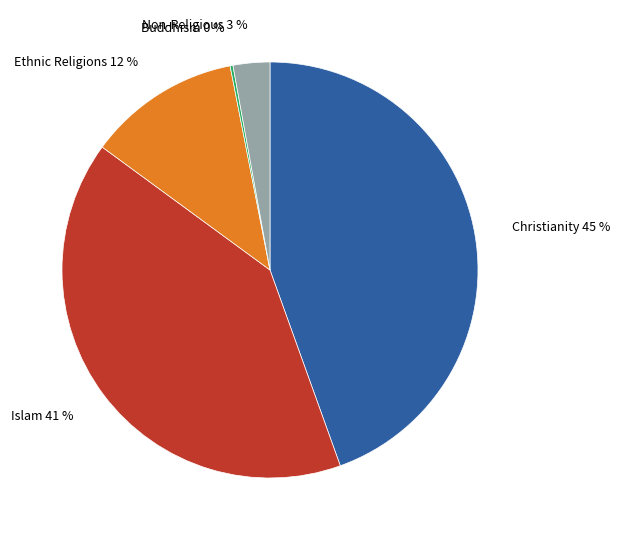

To the nearest percent, what portion does Non-Religious 3 % represent?

3%